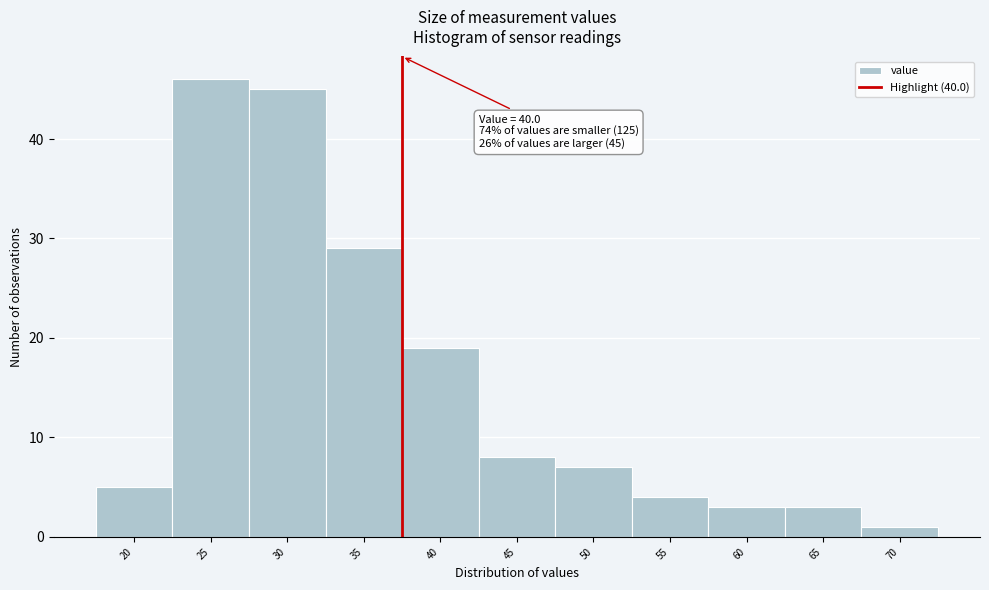

Reading left to right, extract all data points from this chart.

5	46	45	29	19	8	7	4	3	3	1